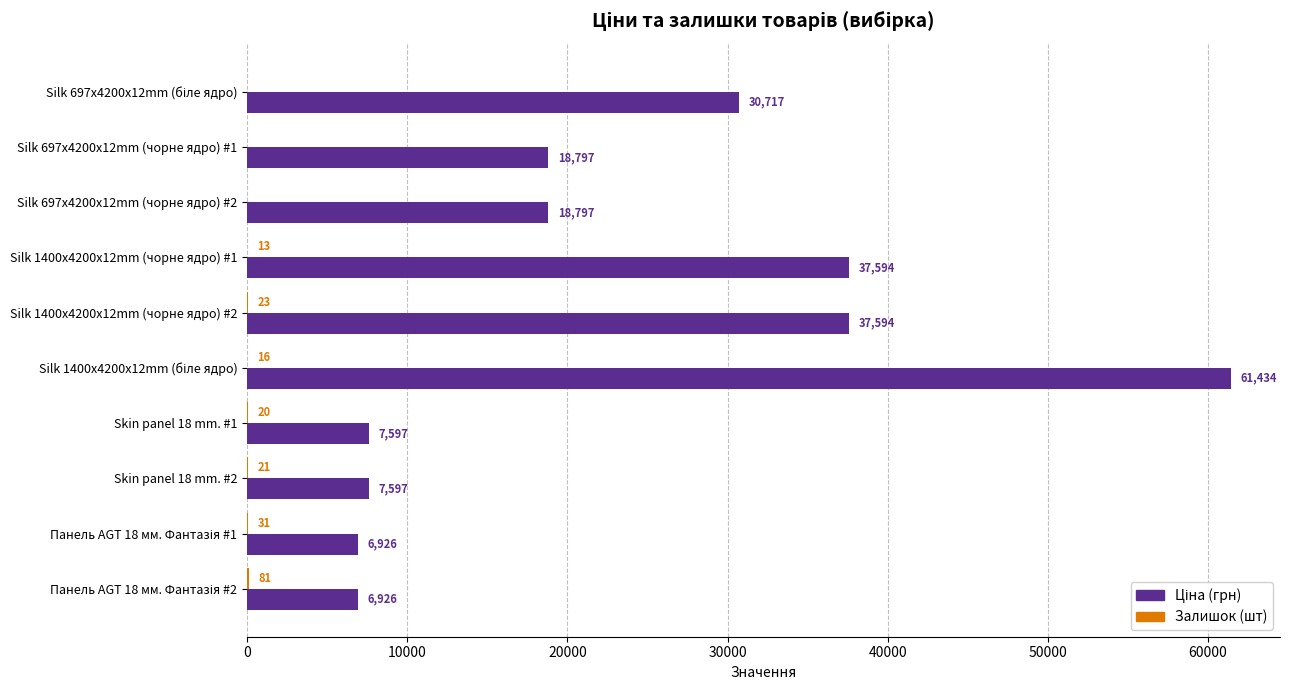

What is the maximum value shown in the chart?

61434.3